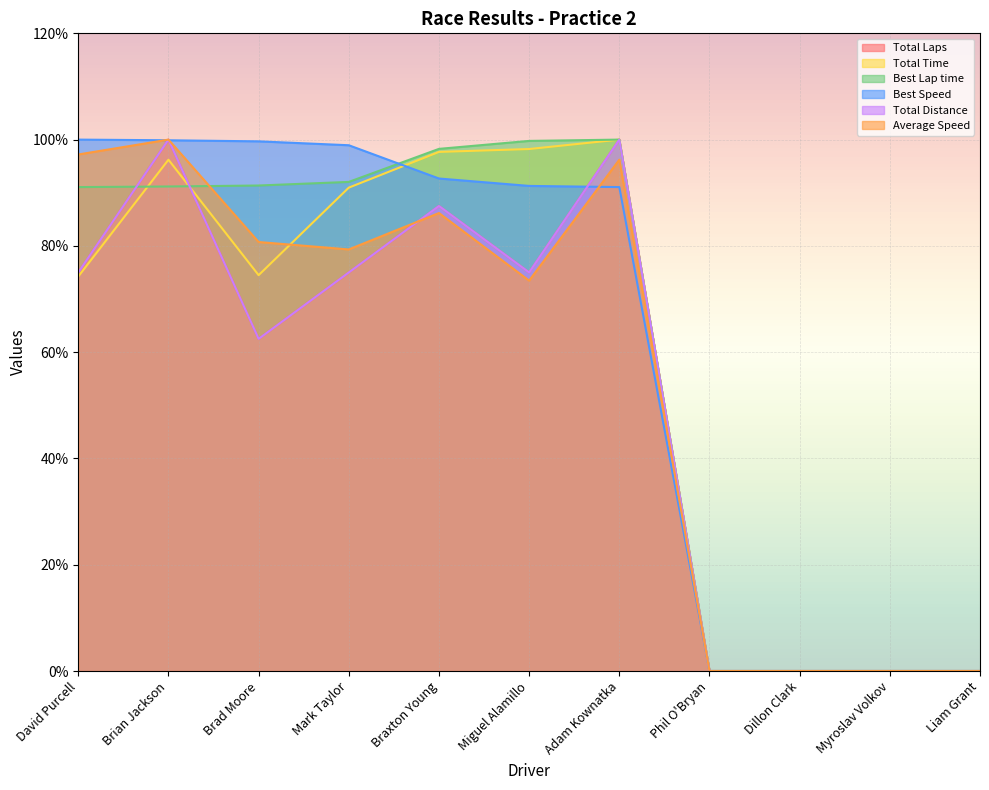

Reading right to left, transcribe all the data shown in this chart.

Total Laps: Liam Grant=0.0	Myroslav Volkov=0.0	Dillon Clark=0.0	Phil O'Bryan=0.0	Adam Kownatka=100.0	Miguel Alamillo=75.0	Braxton Young=87.5	Mark Taylor=75.0	Brad Moore=62.5	Brian Jackson=100.0	David Purcell=75.0
Total Time: Liam Grant=0.0	Myroslav Volkov=0.0	Dillon Clark=0.0	Phil O'Bryan=0.0	Adam Kownatka=100.0	Miguel Alamillo=98.2	Braxton Young=97.7	Mark Taylor=91.0	Brad Moore=74.5	Brian Jackson=96.2	David Purcell=74.2
Best Lap time: Liam Grant=0.0	Myroslav Volkov=0.0	Dillon Clark=0.0	Phil O'Bryan=0.0	Adam Kownatka=100.0	Miguel Alamillo=99.8	Braxton Young=98.3	Mark Taylor=92.0	Brad Moore=91.4	Brian Jackson=91.2	David Purcell=91.1
Best Speed: Liam Grant=0.0	Myroslav Volkov=0.0	Dillon Clark=0.0	Phil O'Bryan=0.0	Adam Kownatka=91.1	Miguel Alamillo=91.3	Braxton Young=92.7	Mark Taylor=98.9	Brad Moore=99.7	Brian Jackson=99.9	David Purcell=100.0
Total Distance: Liam Grant=0.0	Myroslav Volkov=0.0	Dillon Clark=0.0	Phil O'Bryan=0.0	Adam Kownatka=100.0	Miguel Alamillo=75.0	Braxton Young=87.5	Mark Taylor=75.0	Brad Moore=62.5	Brian Jackson=100.0	David Purcell=75.0
Average Speed: Liam Grant=0.0	Myroslav Volkov=0.0	Dillon Clark=0.0	Phil O'Bryan=0.0	Adam Kownatka=96.2	Miguel Alamillo=73.5	Braxton Young=86.2	Mark Taylor=79.3	Brad Moore=80.7	Brian Jackson=100.0	David Purcell=97.2